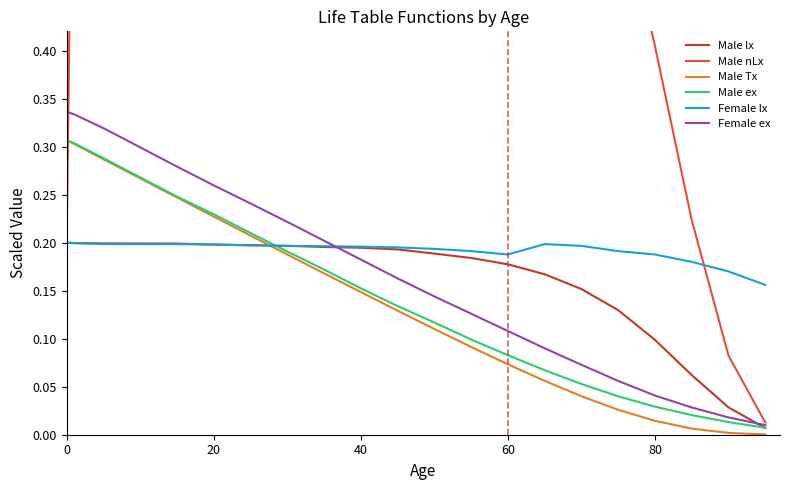

Which series has the largest range (max minus min)?

Male nLx